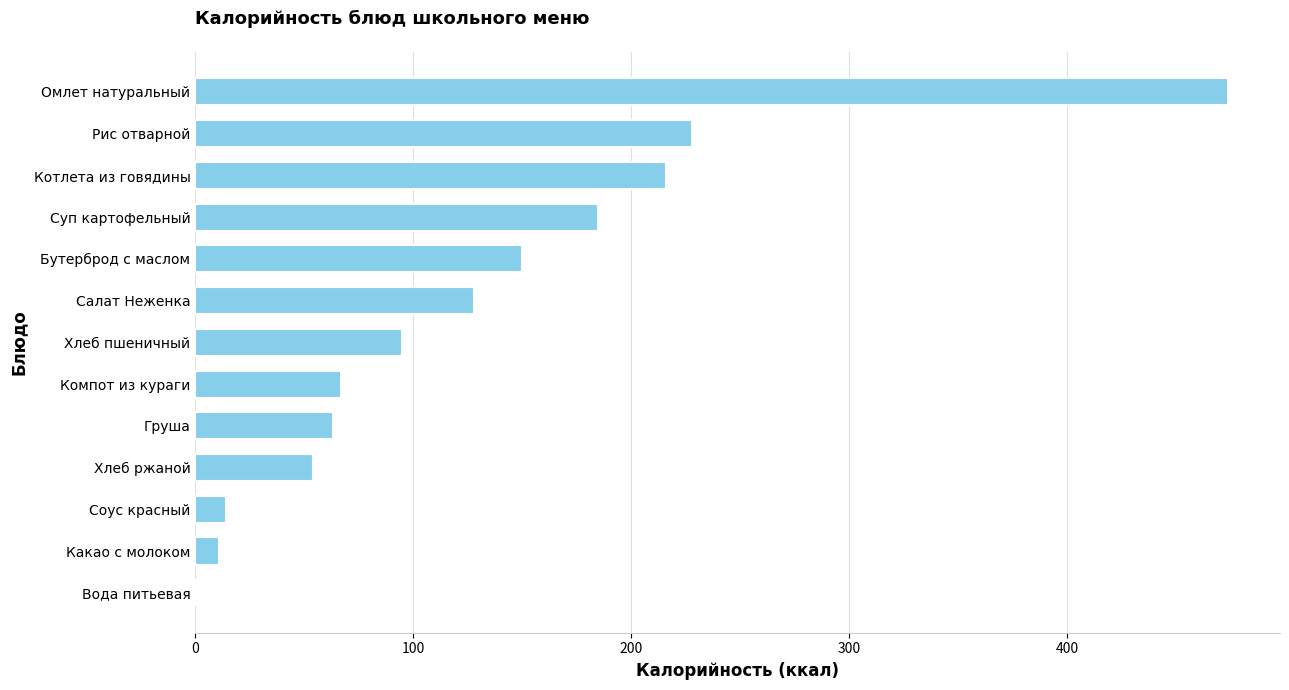

What is the ratio of the value at Груша to the value at Котлета из говядины?

0.3